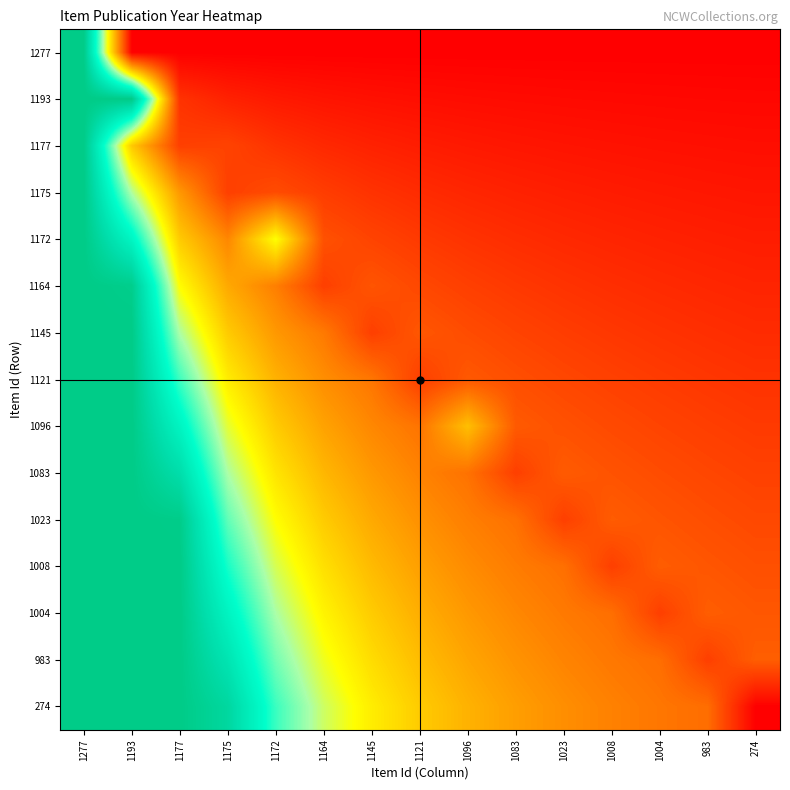

Reading left to right, extract all data points from this chart.

1277: 1277=1.0	1193=0.0	1177=0.0	1175=0.0	1172=0.0	1164=0.0	1145=0.0	1121=0.0	1096=0.0	1083=0.0	1023=0.0	1008=0.0	1004=0.0	983=0.0	274=0.0
1193: 1277=1.0	1193=1.0	1177=0.1	1175=0.1	1172=0.0	1164=0.0	1145=0.0	1121=0.0	1096=0.0	1083=0.0	1023=0.0	1008=0.0	1004=0.0	983=0.0	274=0.0
1177: 1277=1.0	1193=0.4	1177=0.1	1175=0.1	1172=0.1	1164=0.1	1145=0.1	1121=0.1	1096=0.0	1083=0.0	1023=0.0	1008=0.0	1004=0.0	983=0.0	274=0.0
1175: 1277=1.0	1193=0.6	1177=0.3	1175=0.1	1172=0.1	1164=0.1	1145=0.1	1121=0.1	1096=0.1	1083=0.1	1023=0.1	1008=0.1	1004=0.0	983=0.0	274=0.0
1172: 1277=1.0	1193=0.8	1177=0.4	1175=0.3	1172=0.5	1164=0.2	1145=0.1	1121=0.1	1096=0.1	1083=0.1	1023=0.1	1008=0.1	1004=0.1	983=0.1	274=0.1
1164: 1277=1.0	1193=1.0	1177=0.5	1175=0.3	1172=0.2	1164=0.1	1145=0.2	1121=0.1	1096=0.1	1083=0.1	1023=0.1	1008=0.1	1004=0.1	983=0.1	274=0.1
1145: 1277=1.0	1193=1.0	1177=0.6	1175=0.4	1172=0.3	1164=0.2	1145=0.1	1121=0.2	1096=0.1	1083=0.1	1023=0.1	1008=0.1	1004=0.1	983=0.1	274=0.1
1121: 1277=1.0	1193=1.0	1177=0.7	1175=0.5	1172=0.3	1164=0.3	1145=0.2	1121=0.1	1096=0.2	1083=0.2	1023=0.1	1008=0.1	1004=0.1	983=0.1	274=0.1
1096: 1277=1.0	1193=1.0	1177=0.8	1175=0.5	1172=0.4	1164=0.3	1145=0.3	1121=0.2	1096=0.4	1083=0.2	1023=0.2	1008=0.1	1004=0.1	983=0.1	274=0.1
1083: 1277=1.0	1193=1.0	1177=0.9	1175=0.6	1172=0.4	1164=0.4	1145=0.3	1121=0.3	1096=0.2	1083=0.1	1023=0.2	1008=0.2	1004=0.1	983=0.1	274=0.1
1023: 1277=1.0	1193=1.0	1177=1.0	1175=0.7	1172=0.5	1164=0.4	1145=0.3	1121=0.3	1096=0.2	1083=0.2	1023=0.1	1008=0.2	1004=0.2	983=0.2	274=0.1
1008: 1277=1.0	1193=1.0	1177=1.0	1175=0.7	1172=0.5	1164=0.4	1145=0.4	1121=0.3	1096=0.3	1083=0.2	1023=0.2	1008=0.1	1004=0.2	983=0.2	274=0.2
1004: 1277=1.0	1193=1.0	1177=1.0	1175=0.8	1172=0.6	1164=0.5	1145=0.4	1121=0.3	1096=0.3	1083=0.3	1023=0.2	1008=0.2	1004=0.1	983=0.2	274=0.2
983: 1277=1.0	1193=1.0	1177=1.0	1175=0.9	1172=0.6	1164=0.5	1145=0.4	1121=0.4	1096=0.3	1083=0.3	1023=0.3	1008=0.2	1004=0.2	983=0.1	274=0.2
274: 1277=1.0	1193=1.0	1177=1.0	1175=0.9	1172=0.7	1164=0.6	1145=0.5	1121=0.4	1096=0.3	1083=0.3	1023=0.3	1008=0.3	1004=0.2	983=0.2	274=0.0